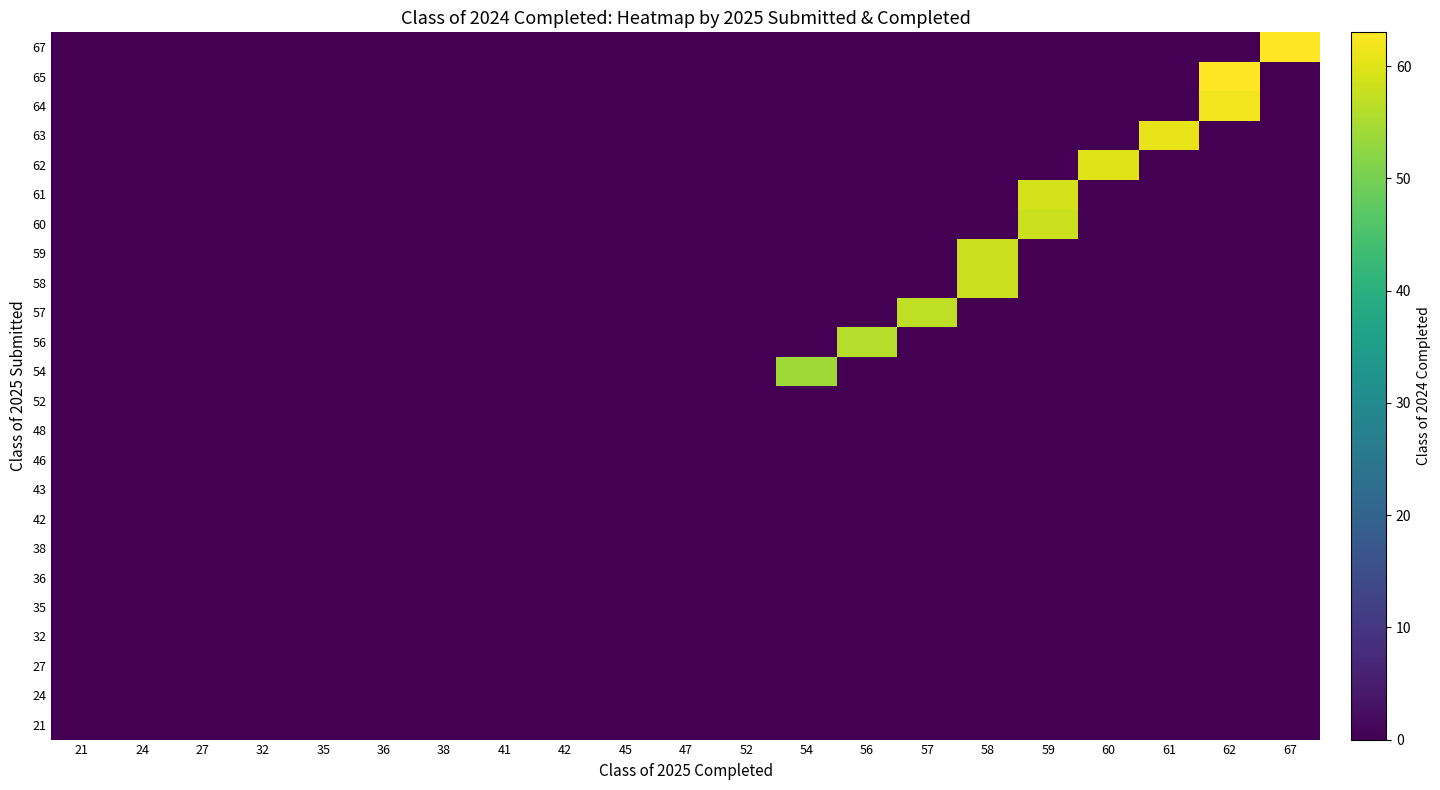

List the series in order of their peak value, highest first.

65, 67, 64, 63, 62, 61, 58, 59, 60, 57, 56, 54, 21, 24, 27, 32, 35, 36, 38, 42, 43, 46, 48, 52